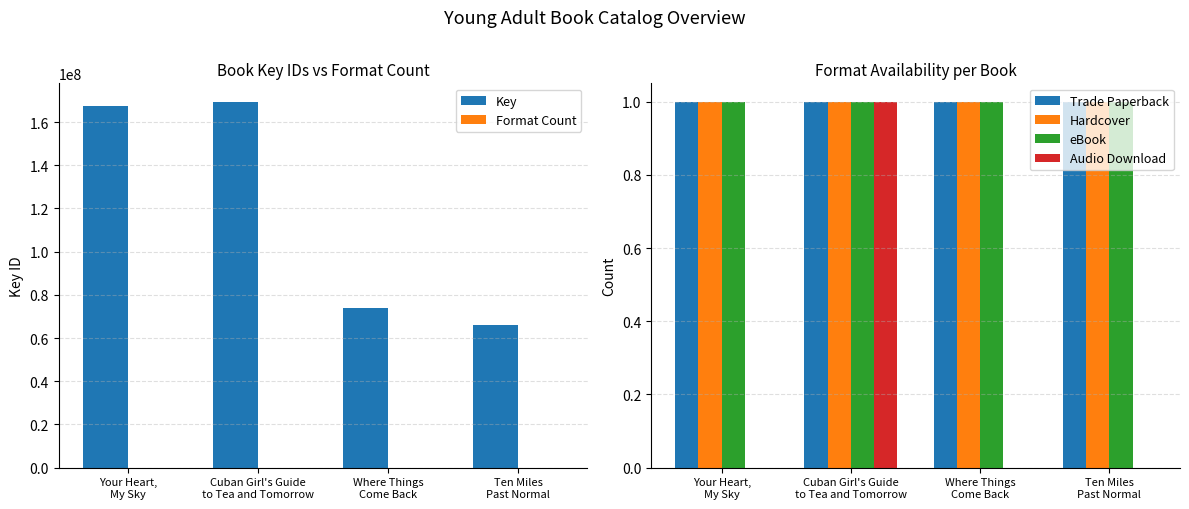

The Key series shows 65942651 at Ten Miles
Past Normal. True or false?

True